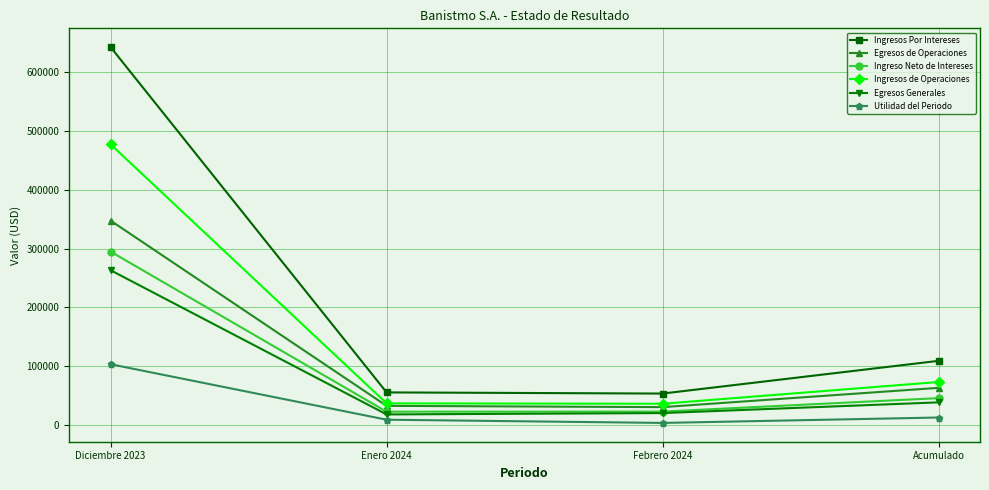

What is the smallest value displayed?

3735.4